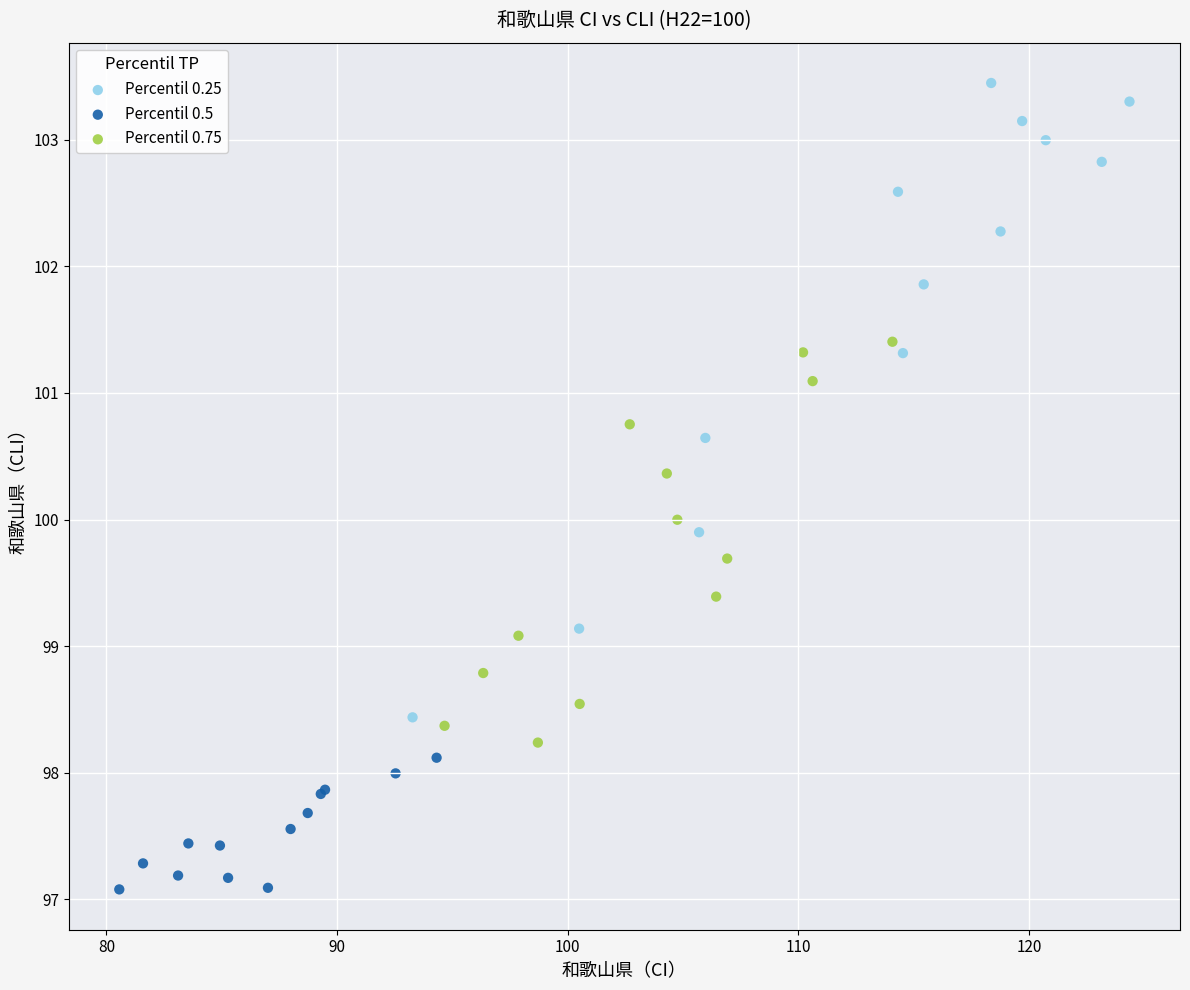

Which series reaches the maximum Y coordinate?

Percentil 0.25